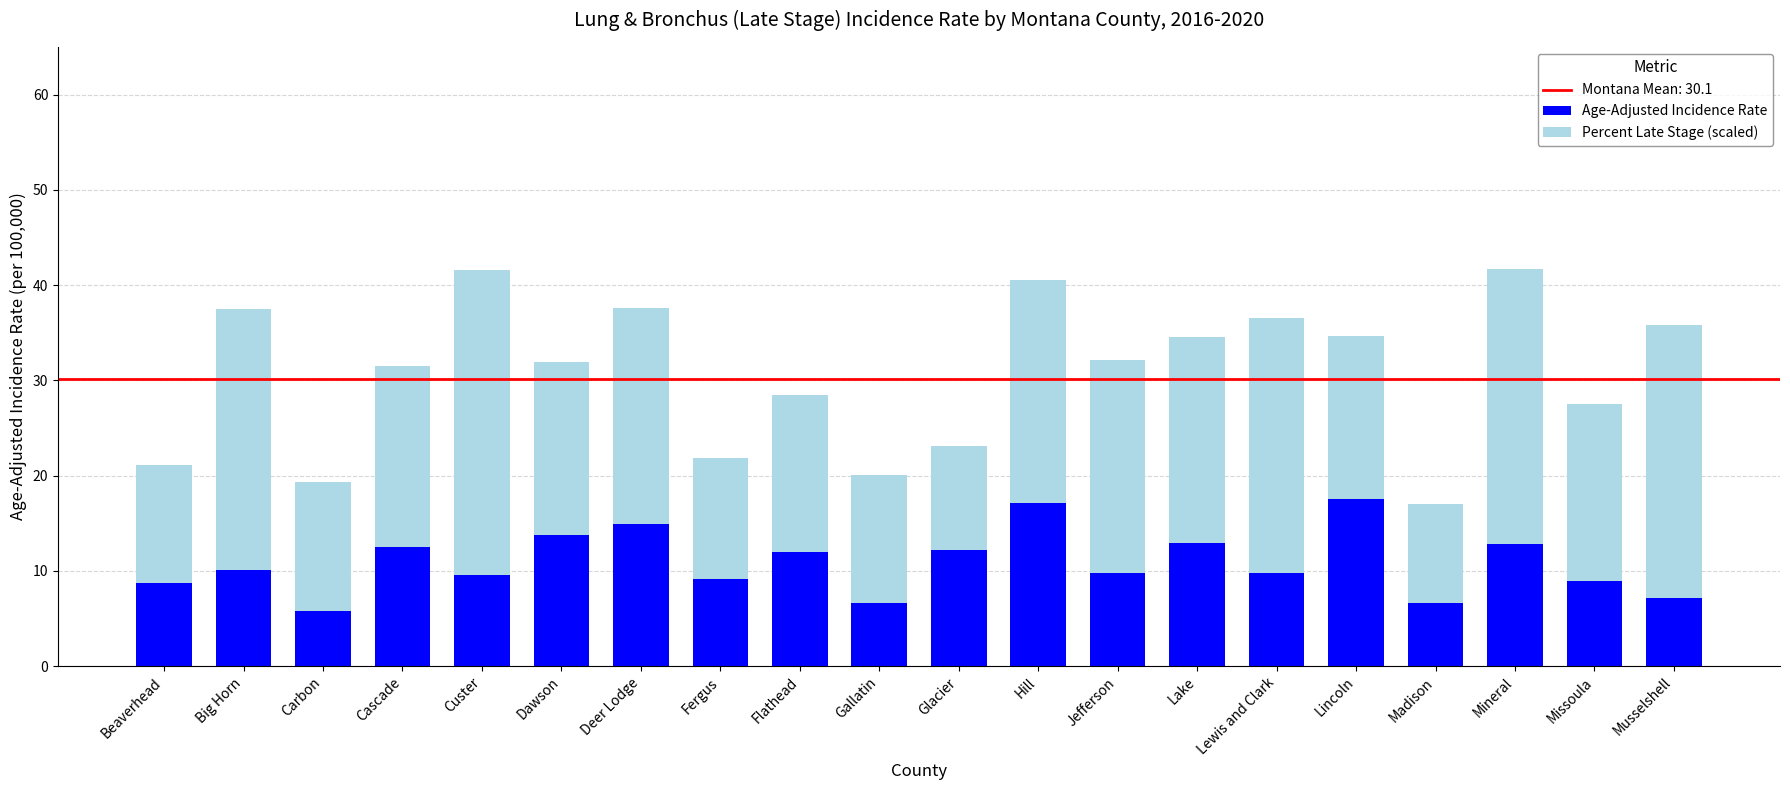

What is the highest value of the Age-Adjusted Incidence Rate series?

17.6